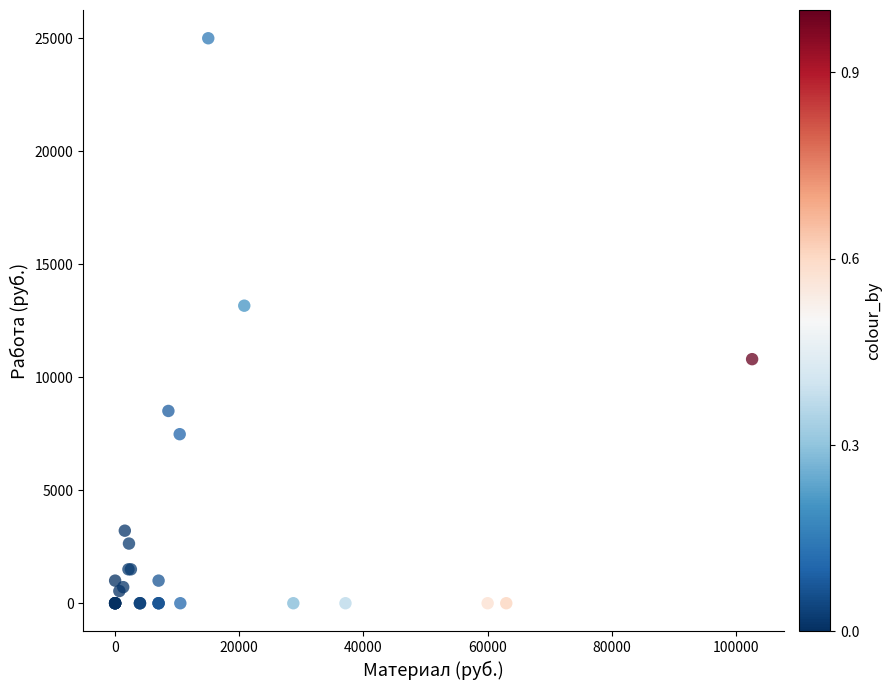

What Y value in the scatter plot is closest to 12500?

13166